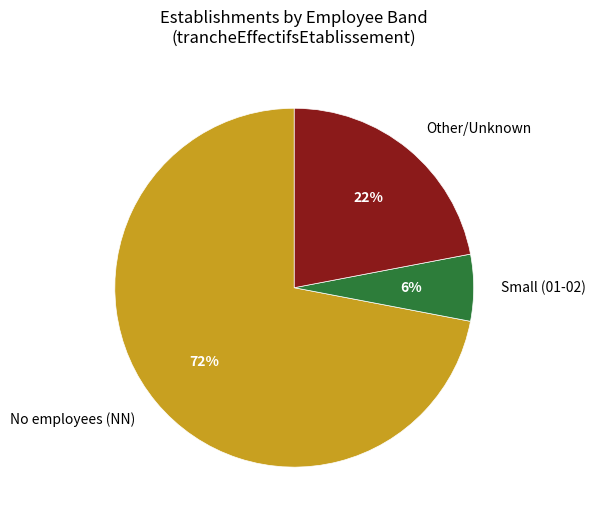

To the nearest percent, what percentage of the pie is No employees (NN)?

72%